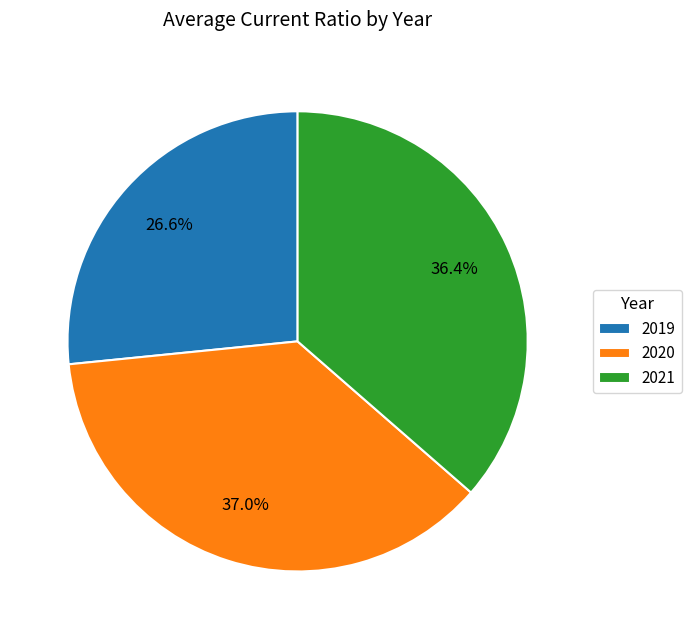

How much of the chart is everything except 2020?

63.0%